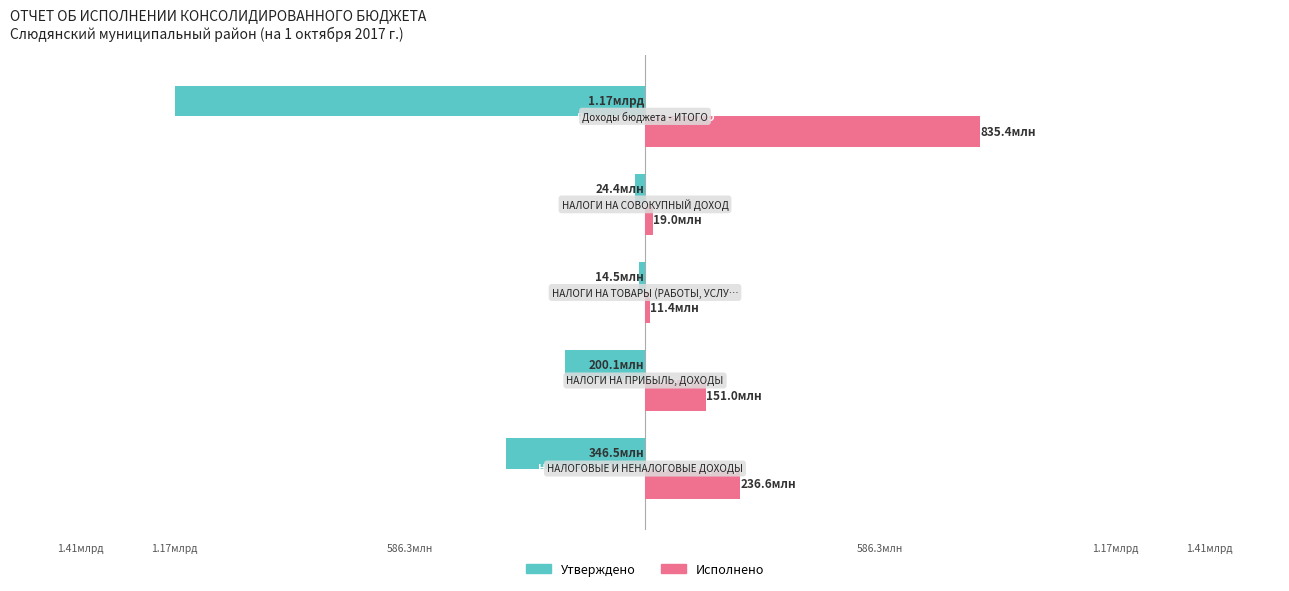

What are all the series names shown in the legend?

Утверждено, Исполнено